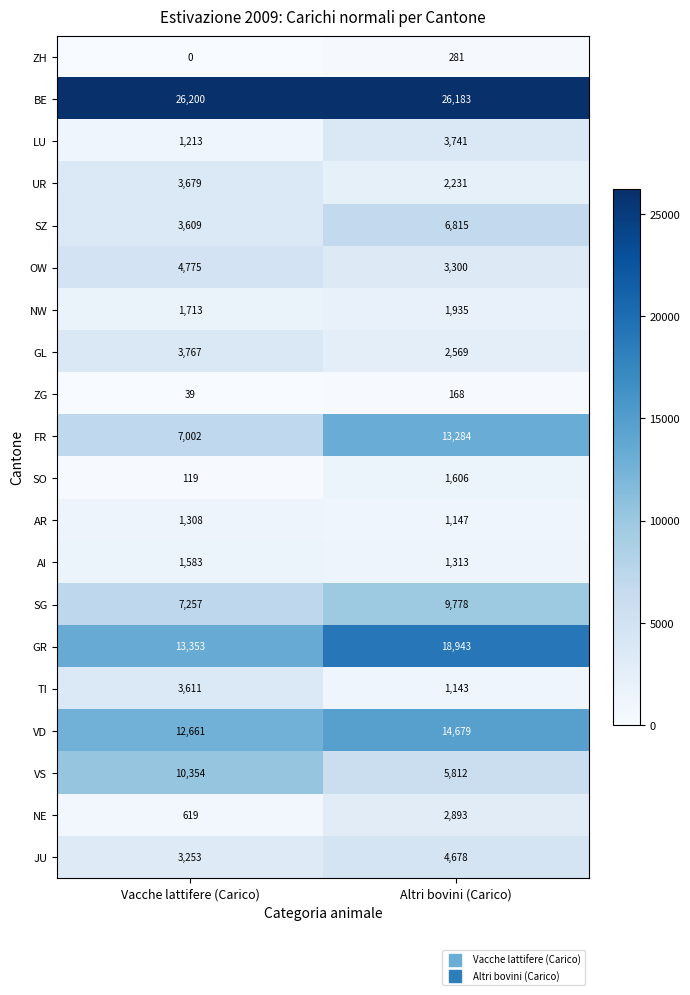

What is the sum of all OW values?

8075